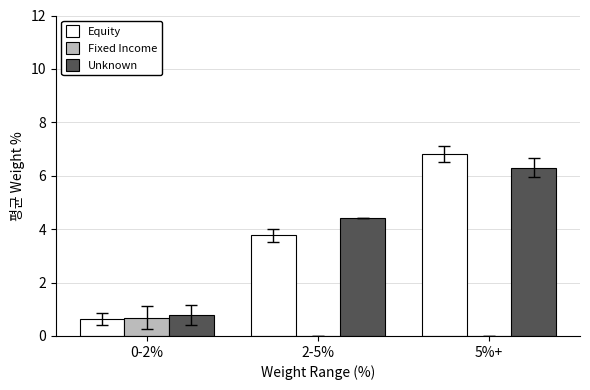

Which series has the largest total across all categories?

Unknown